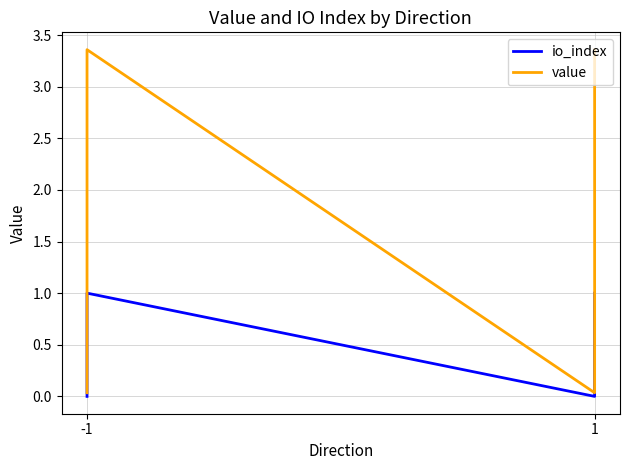

Is it true that io_index equals 0.4 at -1?

False